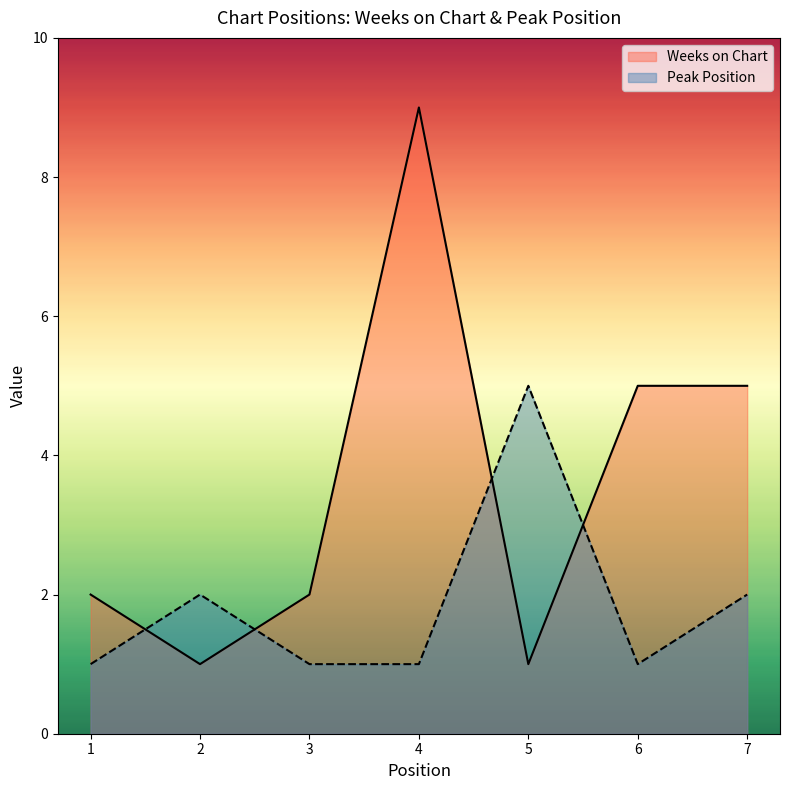

Rank the series at 7 from highest to lowest value.

Weeks on Chart, Peak Position